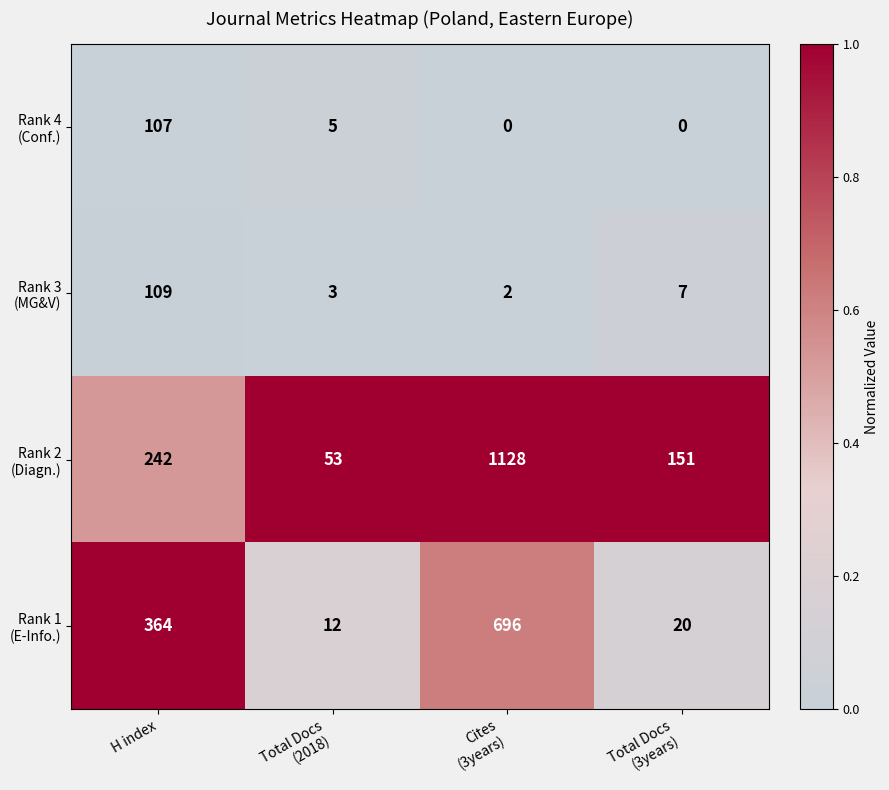

What is the greatest value displayed?

1128